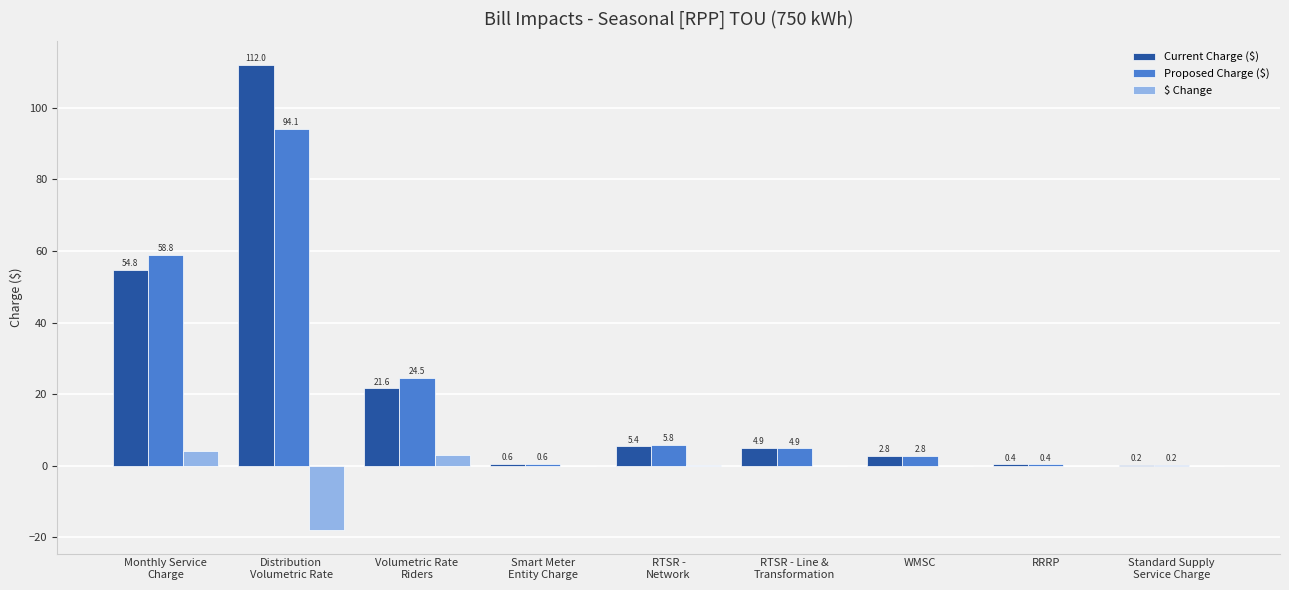

What is the sum of all $ Change values?

-10.7